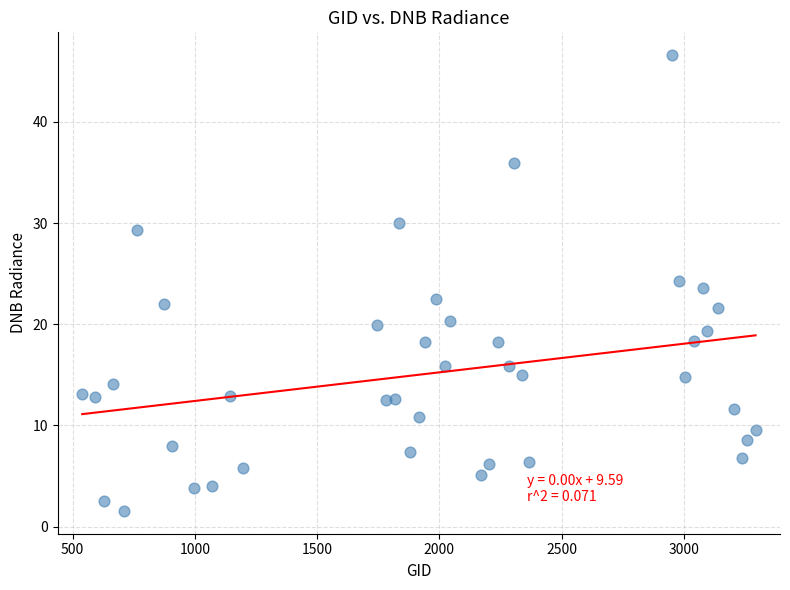

What is the range of Y values (max minus min)?

45.1